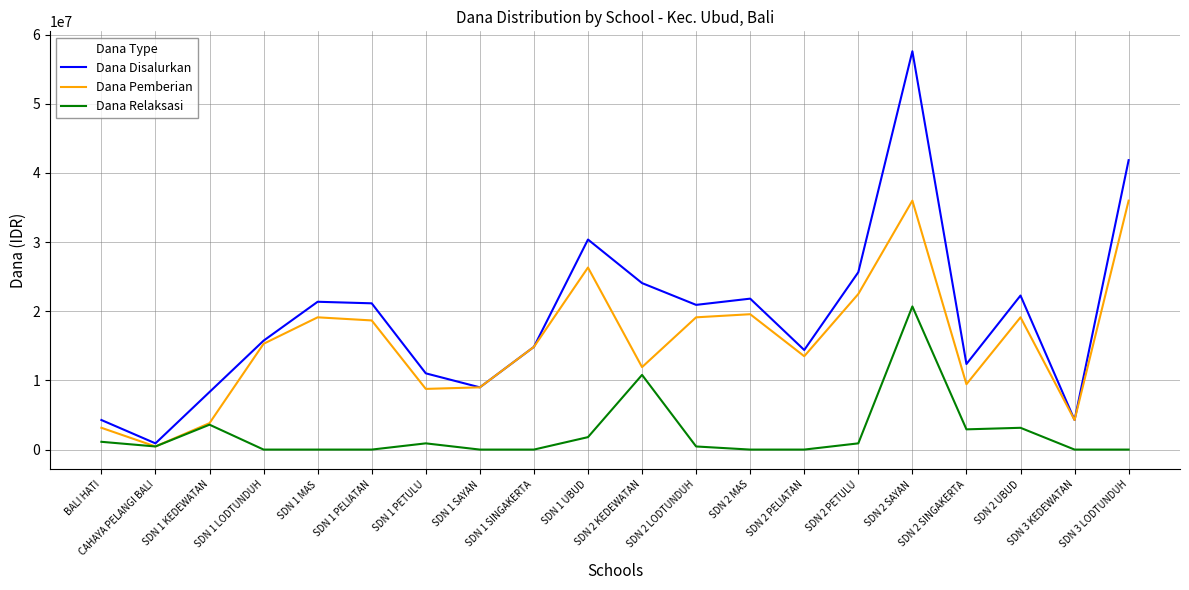

Is it true that Dana Disalurkan equals 11025000 at SDN 1 PETULU?

True